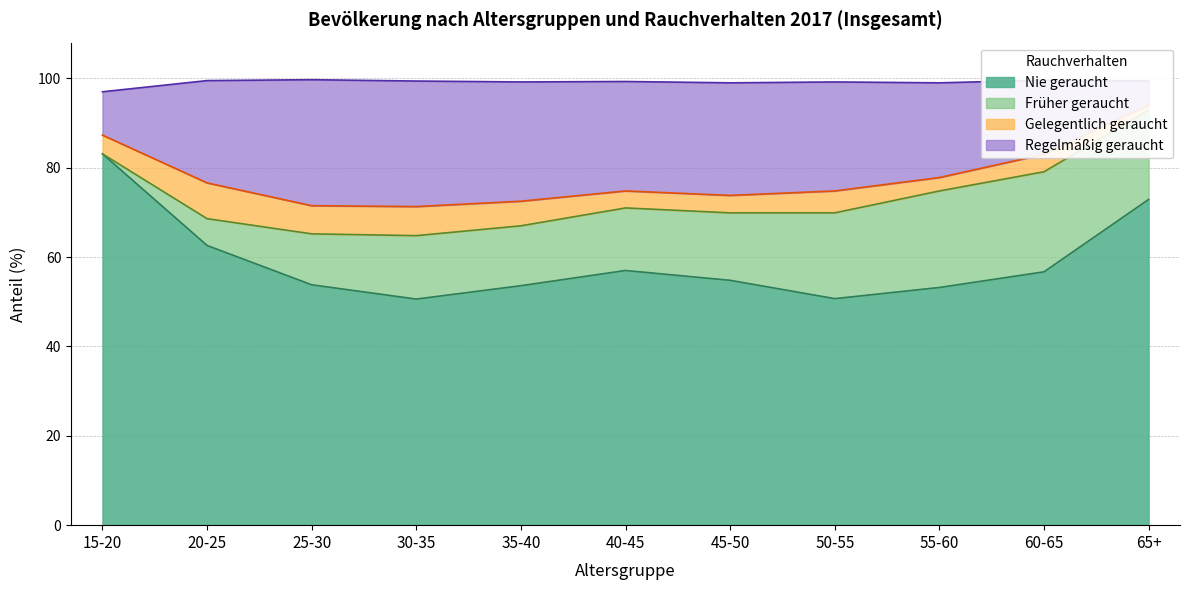

How many interior local peaks does the Nie geraucht series have?

1